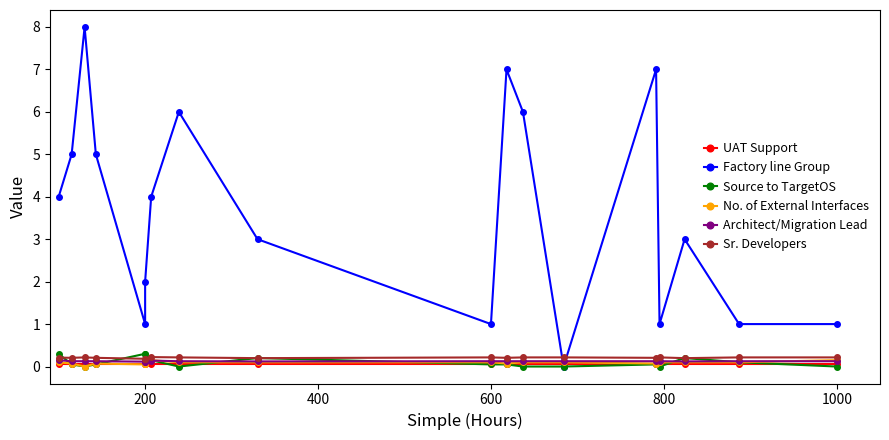

True or false: UAT Support has more than 2 interior local peaks.

False